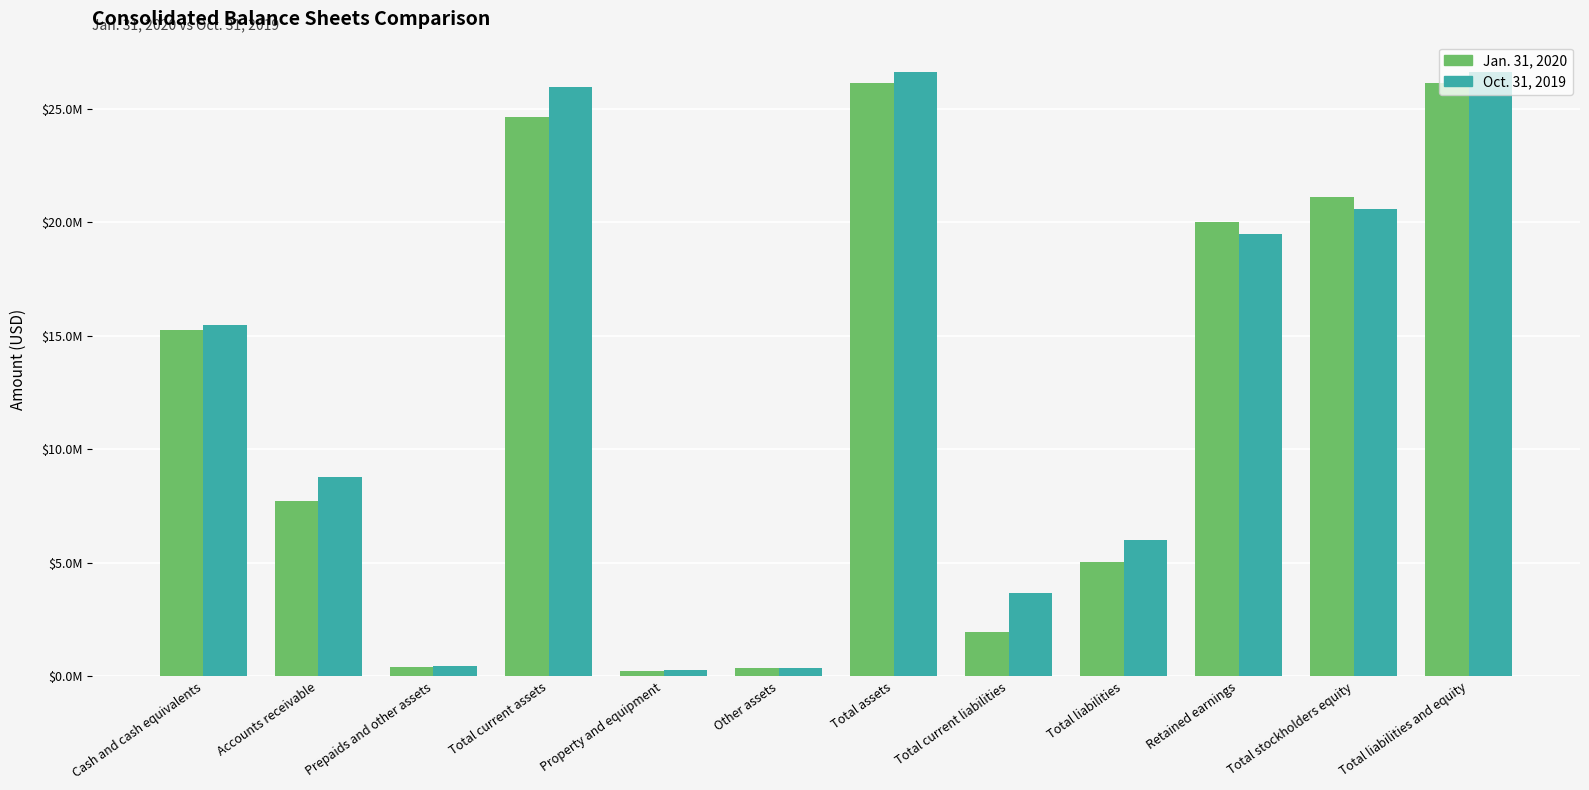

What is the sum of all Jan. 31, 2020 values?

149061008